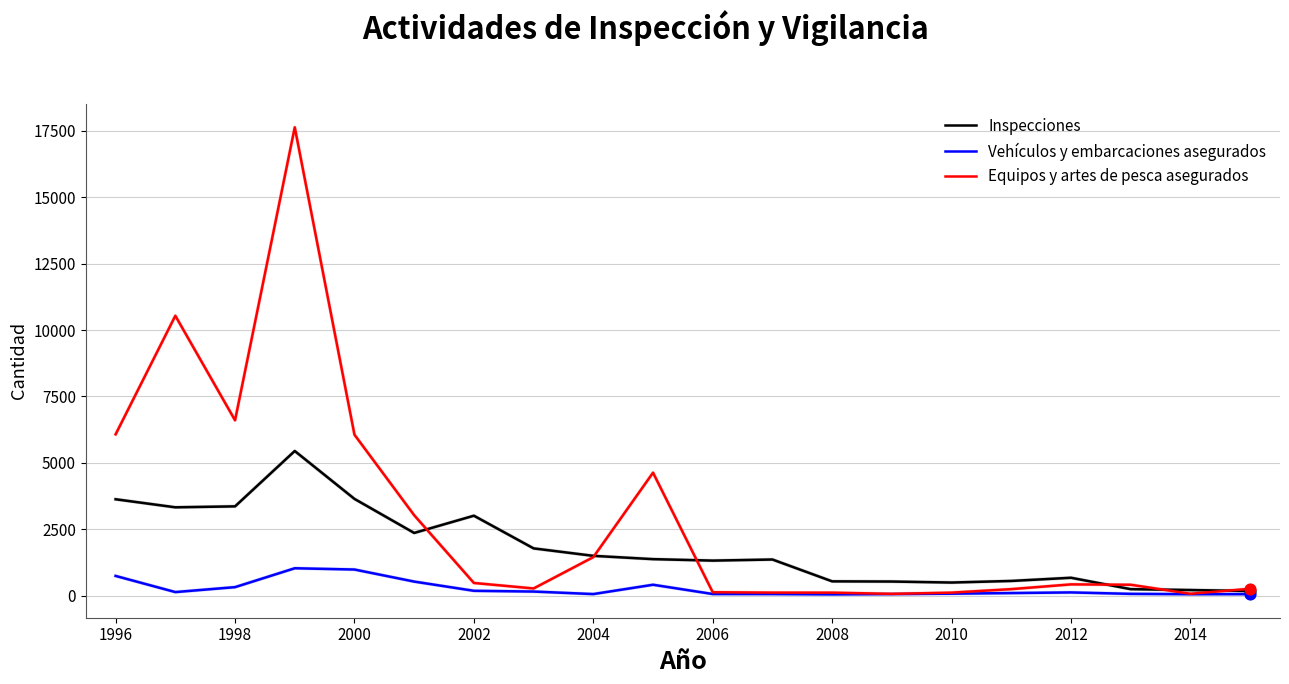

What are all the series names shown in the legend?

Inspecciones, Vehículos y embarcaciones asegurados, Equipos y artes de pesca asegurados